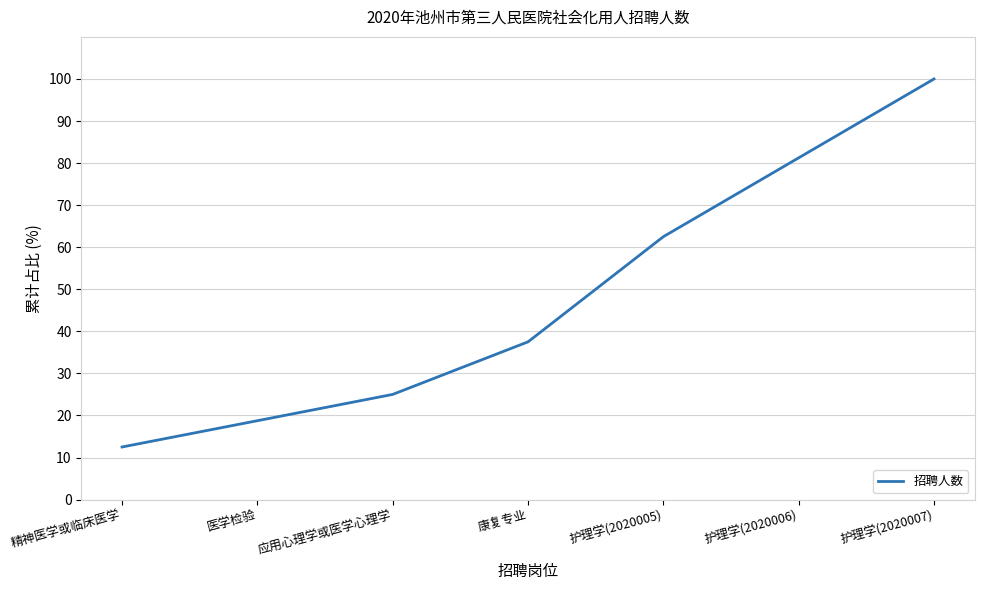

True or false: there are more than 1 points higher than both neighbors.

False